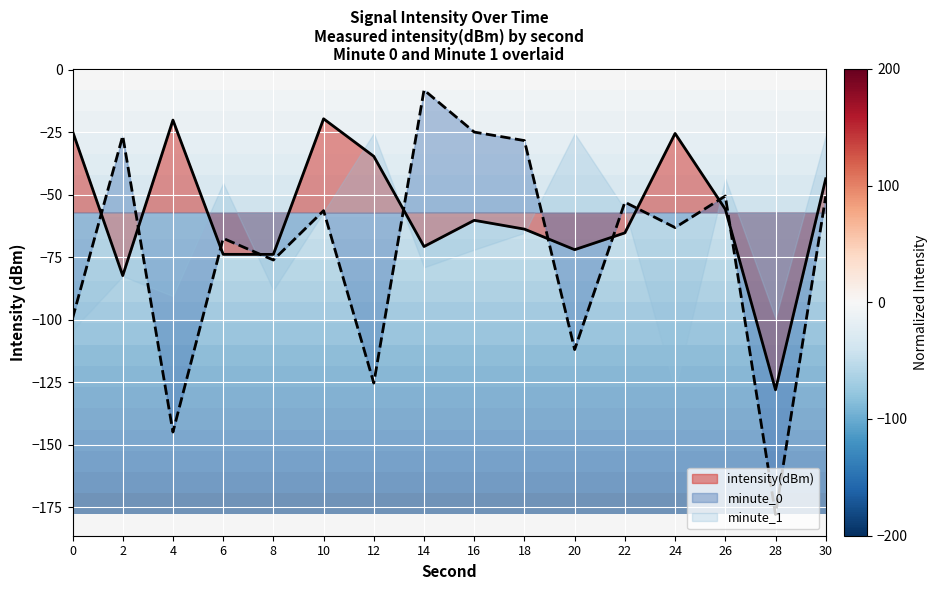

What is the value of the minute_0 point at the 9th from the left?

-25.0